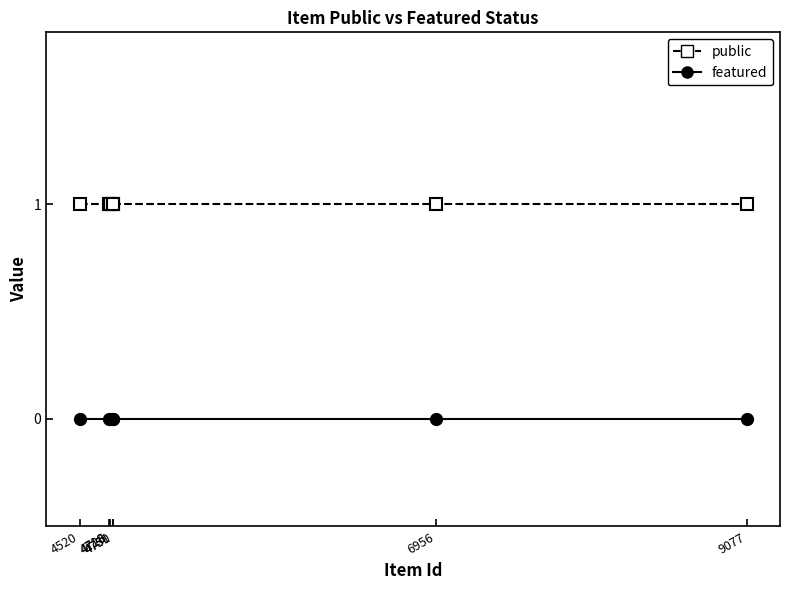

True or false: featured and public cross at least once.

False